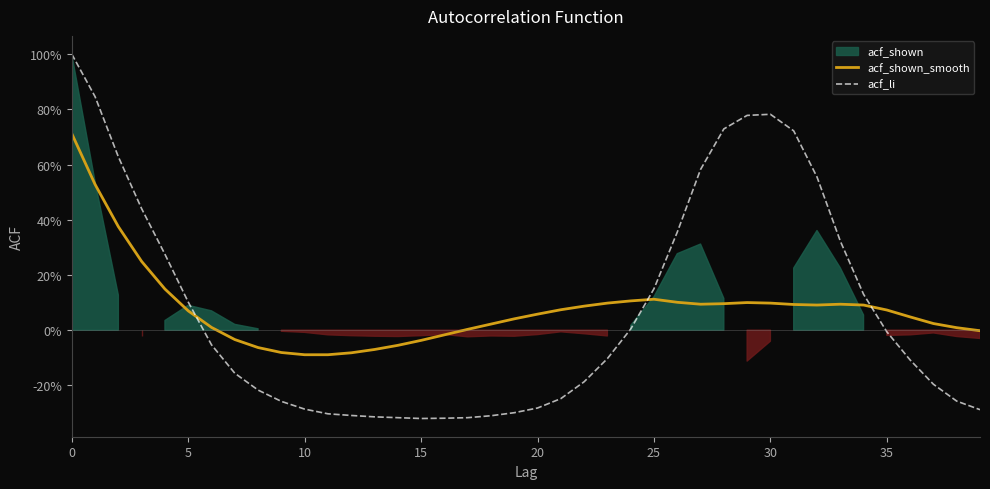

What is the average value of the acf_li series?

0.1